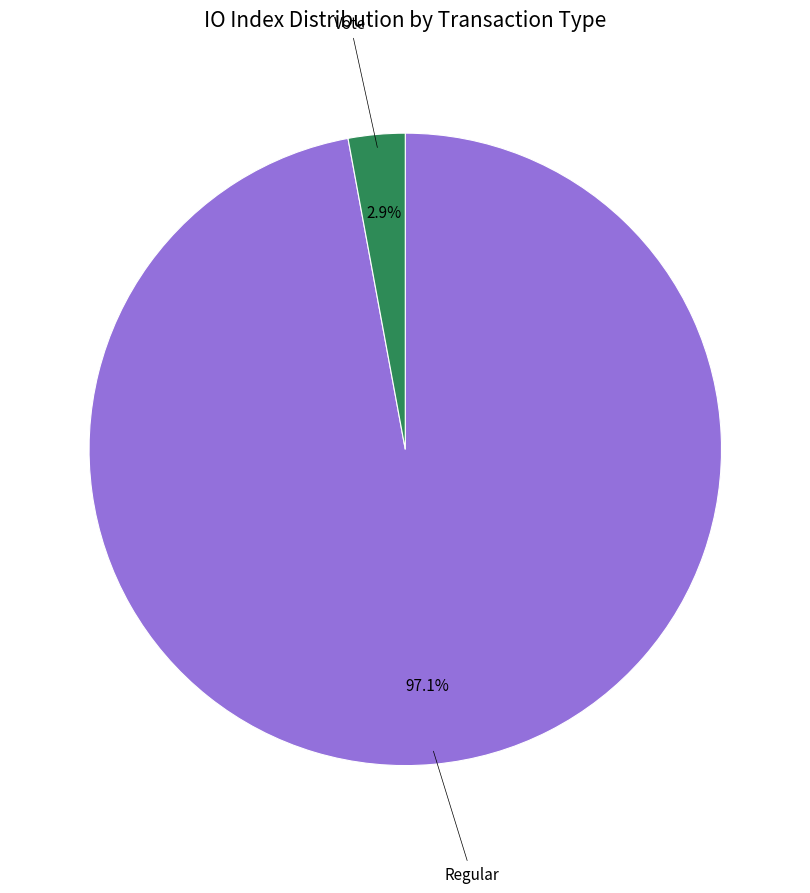

To the nearest percent, what is the difference between the largest and smallest slice percentages?

94%